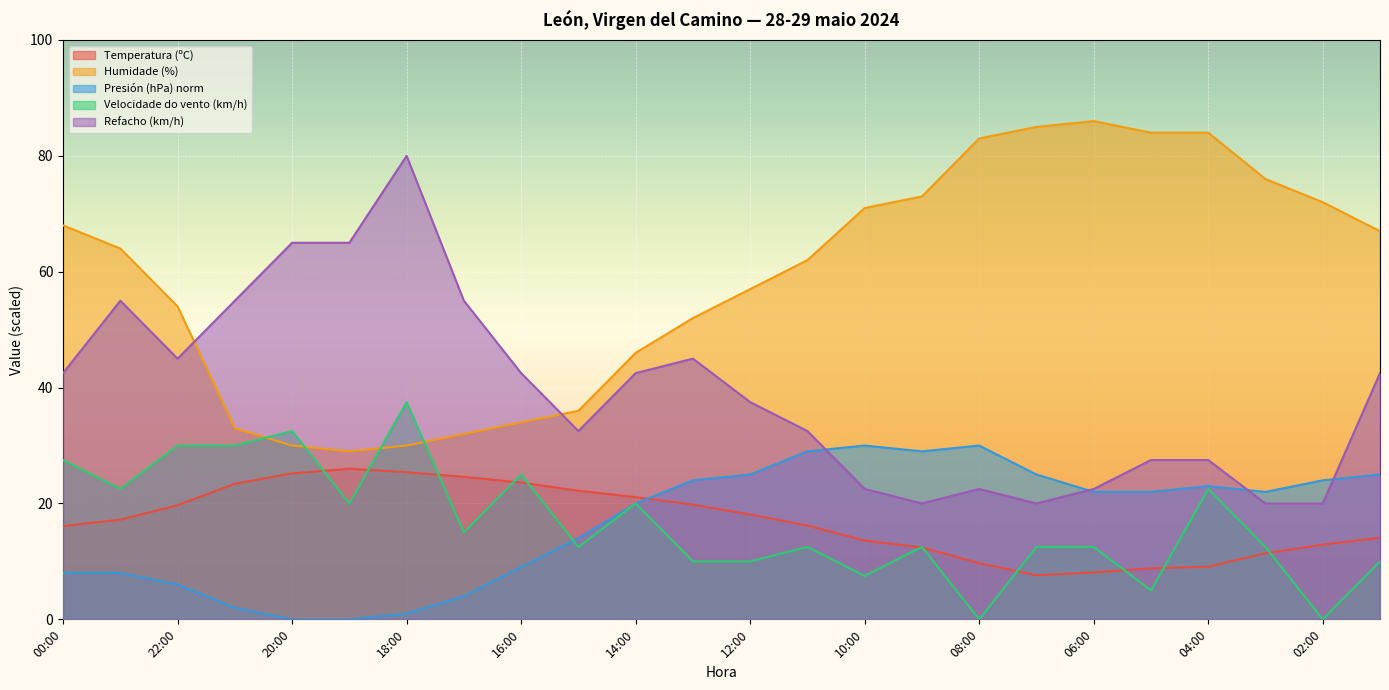

At which label does Refacho (km/h) reach its peak?

18:00